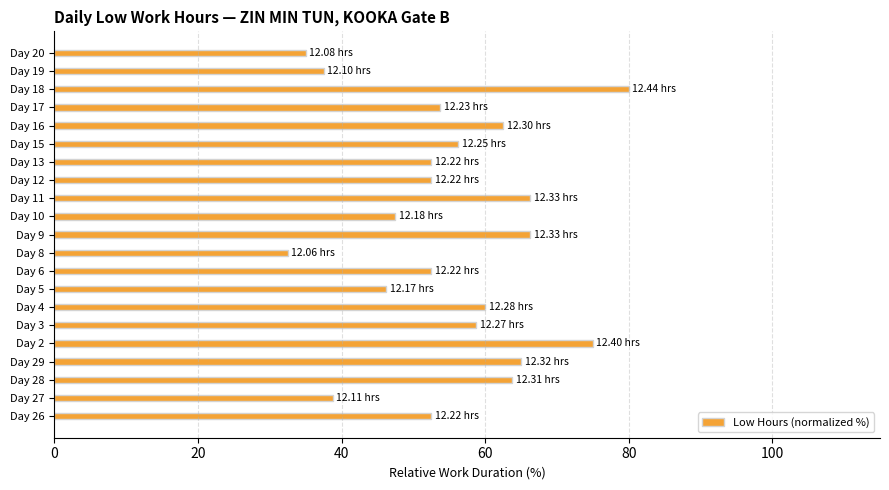

What is the difference between the maximum and second lowest values?

45.0